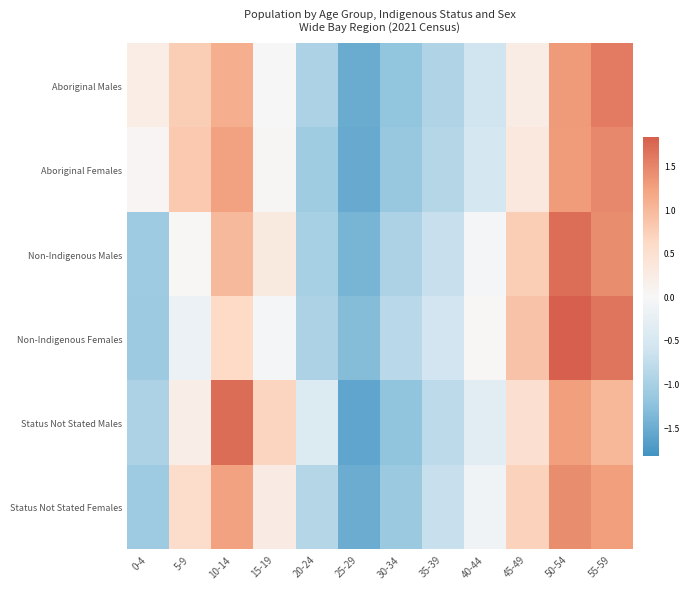

Count the number of categories in the chart.

12